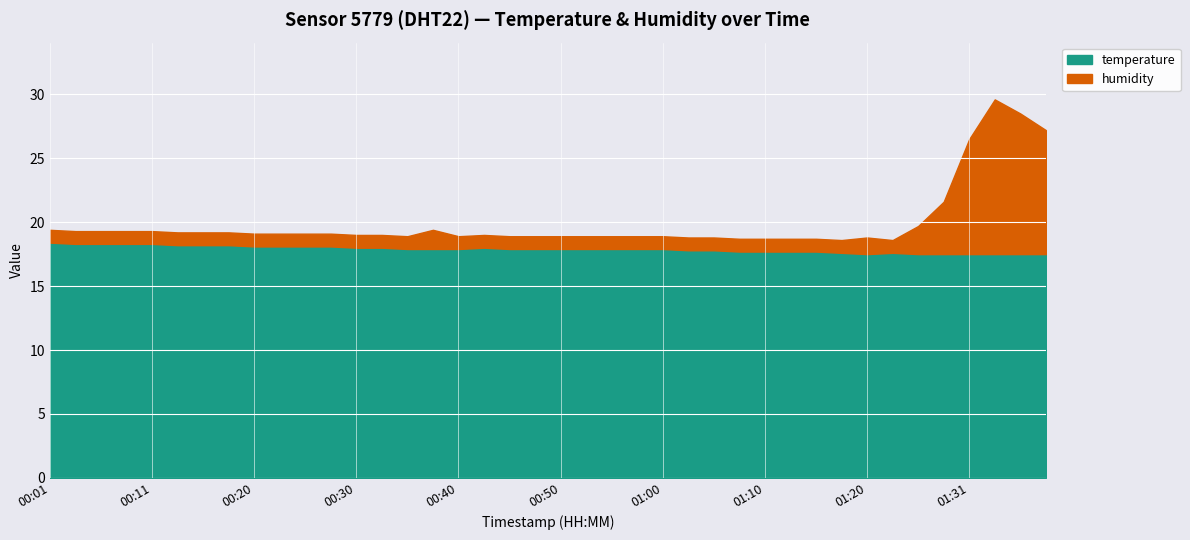

At which label does humidity reach its minimum?

00:01